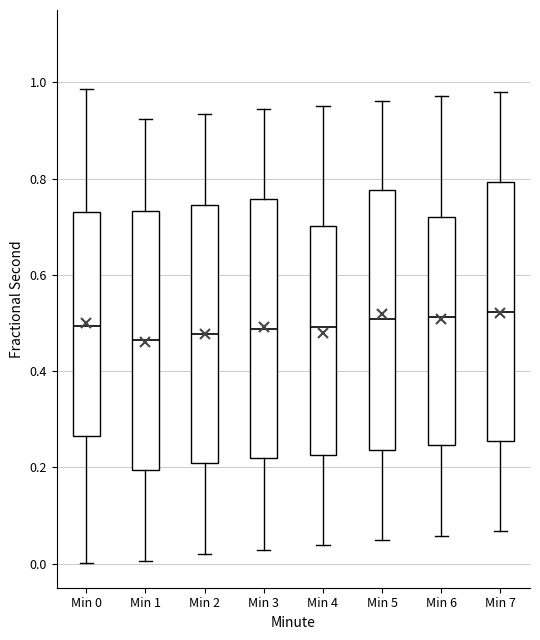

Where does the upper whisker of the box for Min 6 end on the y-axis? The values are not printed on the chart, so give them approximately, as read against the axis.

0.98